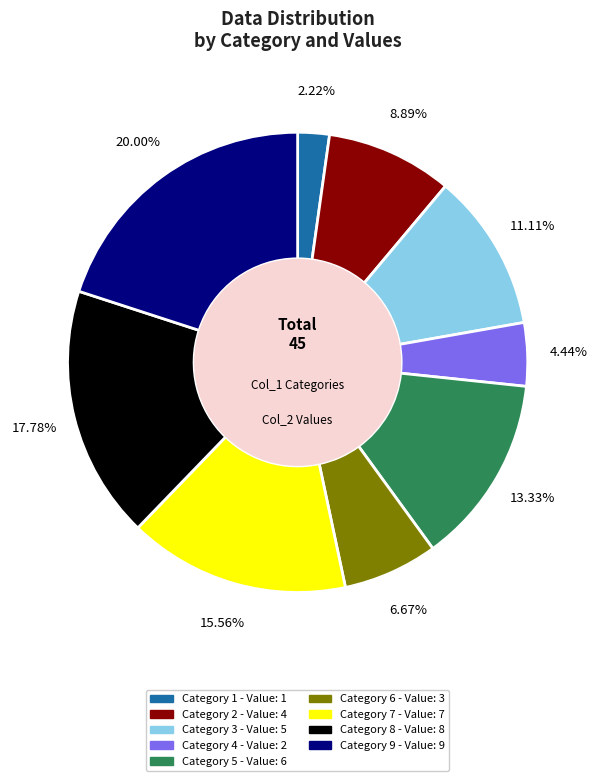

Does any single category account for the majority?

No